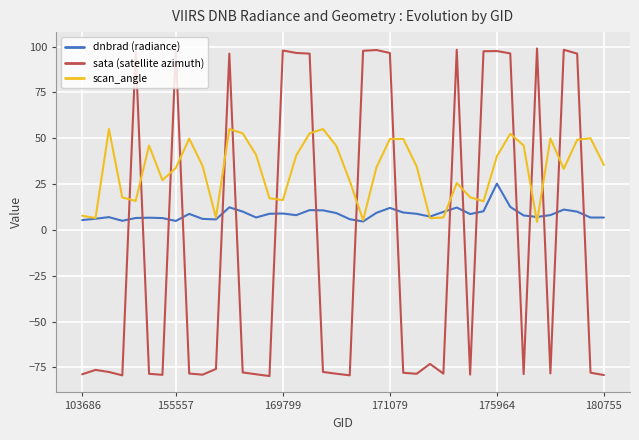

How many intersections are there between sata (satellite azimuth) and dnbrad (radiance)?

18